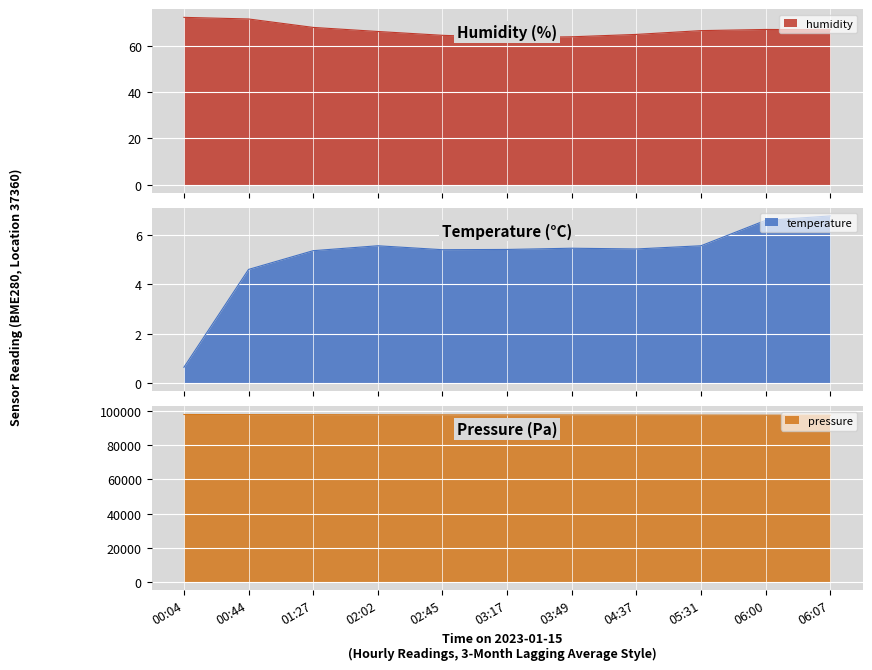

The value of pressure at 02:02 is 64593.7. True or false?

False